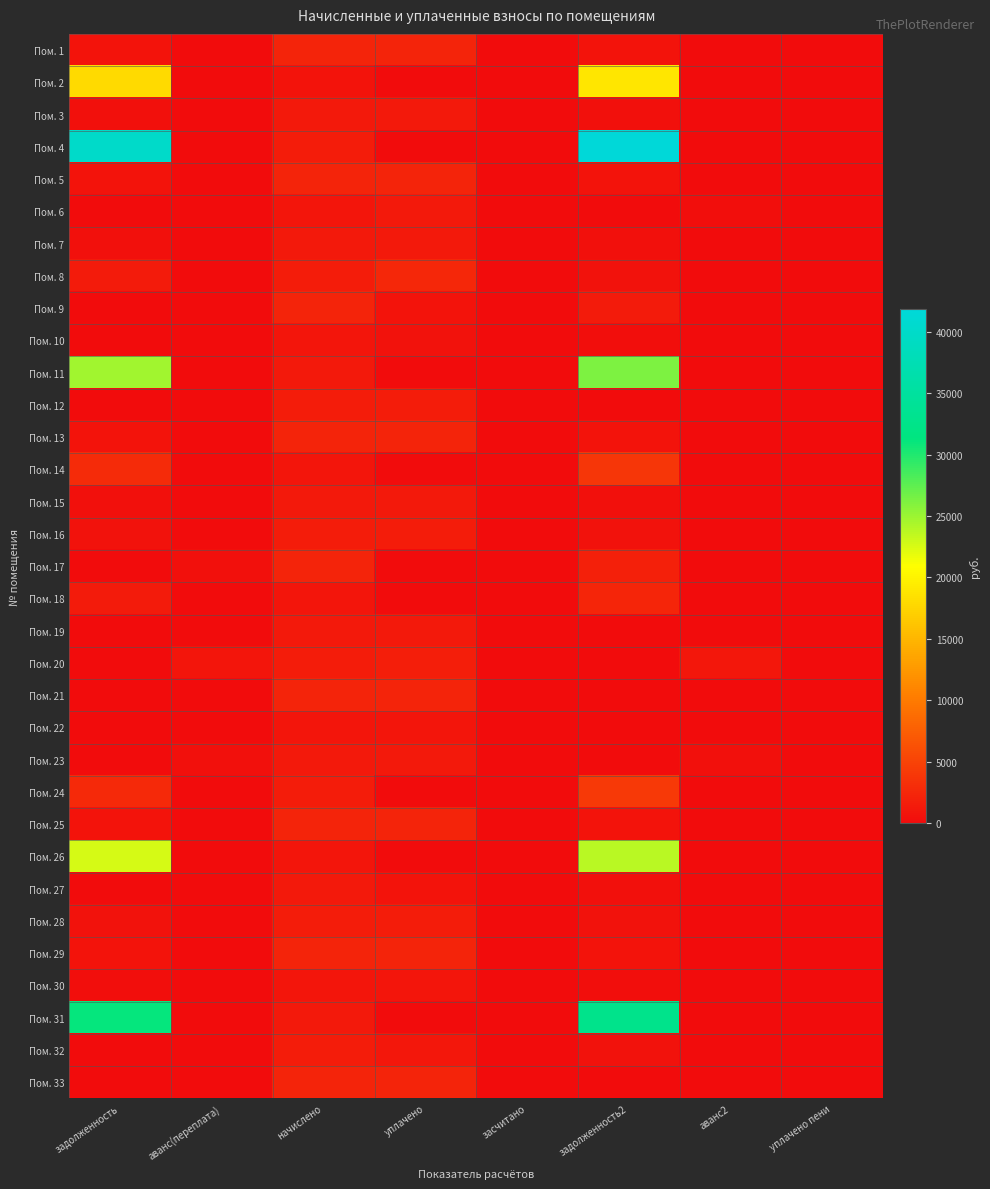

How many data points does each series have?

8